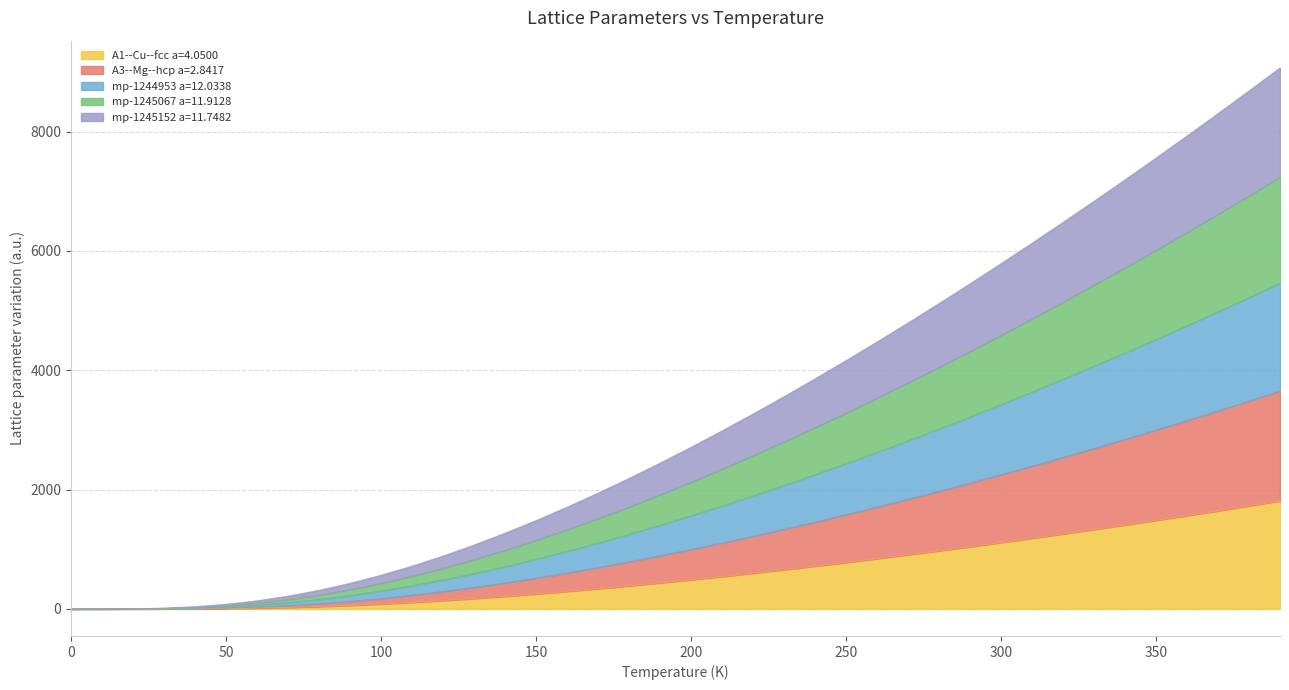

Does the chart display data point markers on the line(s)?

No